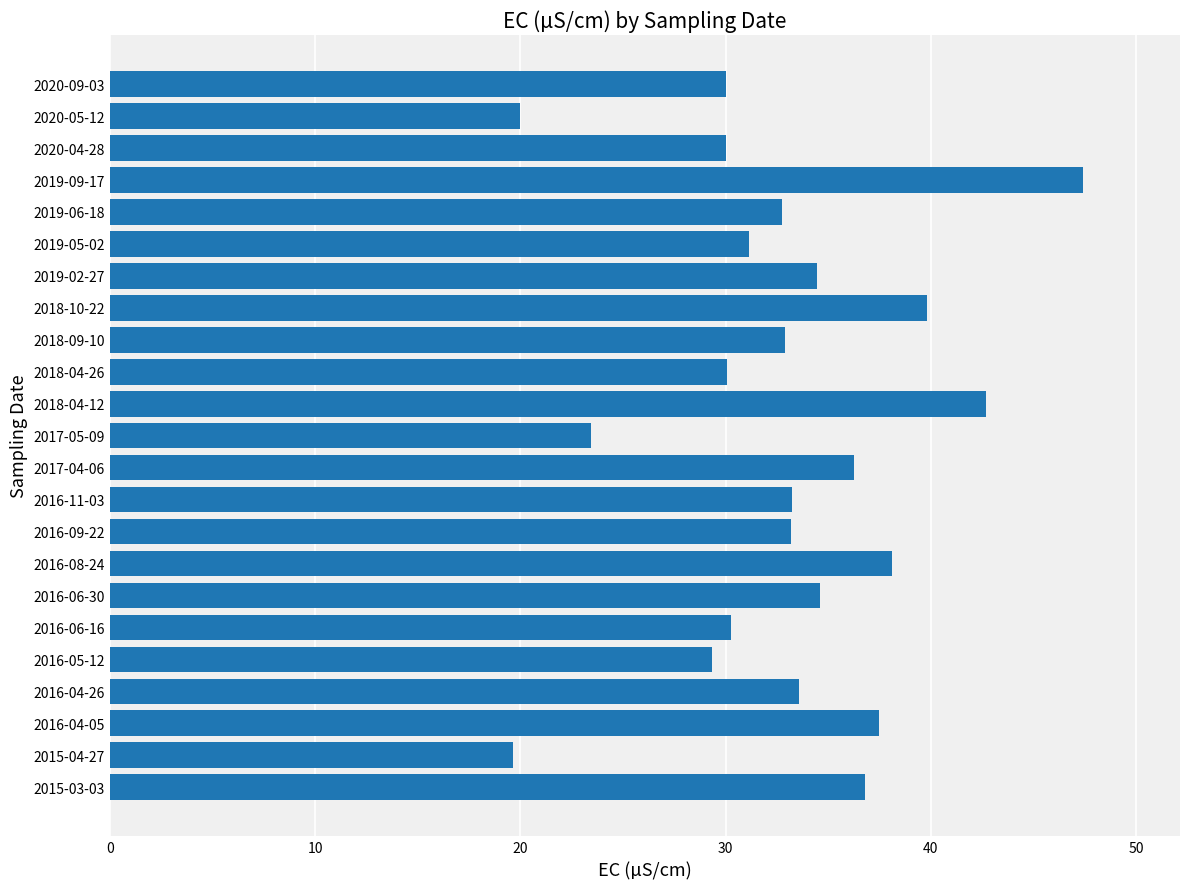

The chart shows a value of 23.4 at 2017-05-09. True or false?

True